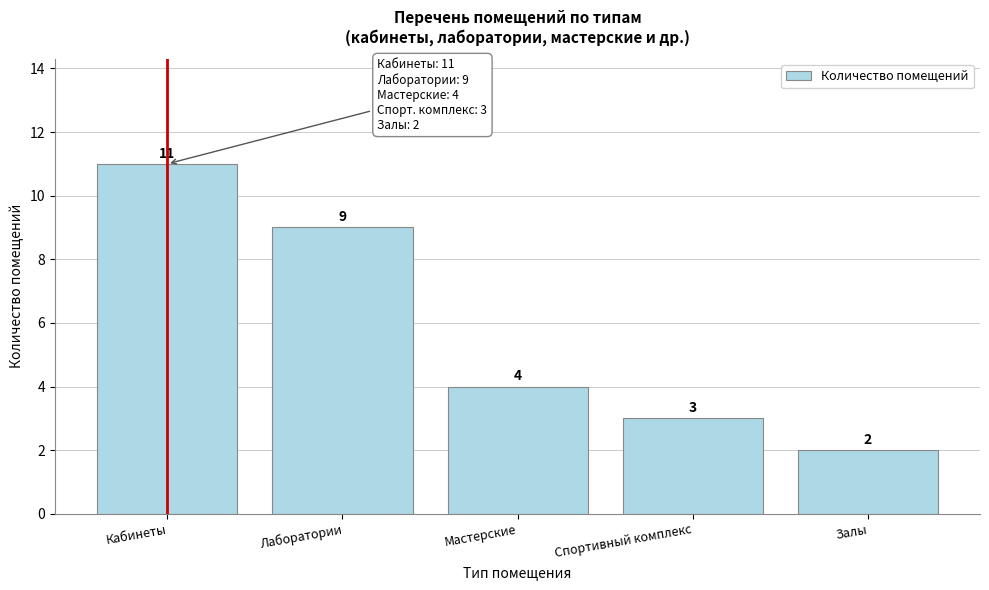

Reading left to right, list all the values displayed in this chart.

Кабинеты=11	Лаборатории=9	Мастерские=4	Спортивный комплекс=3	Залы=2